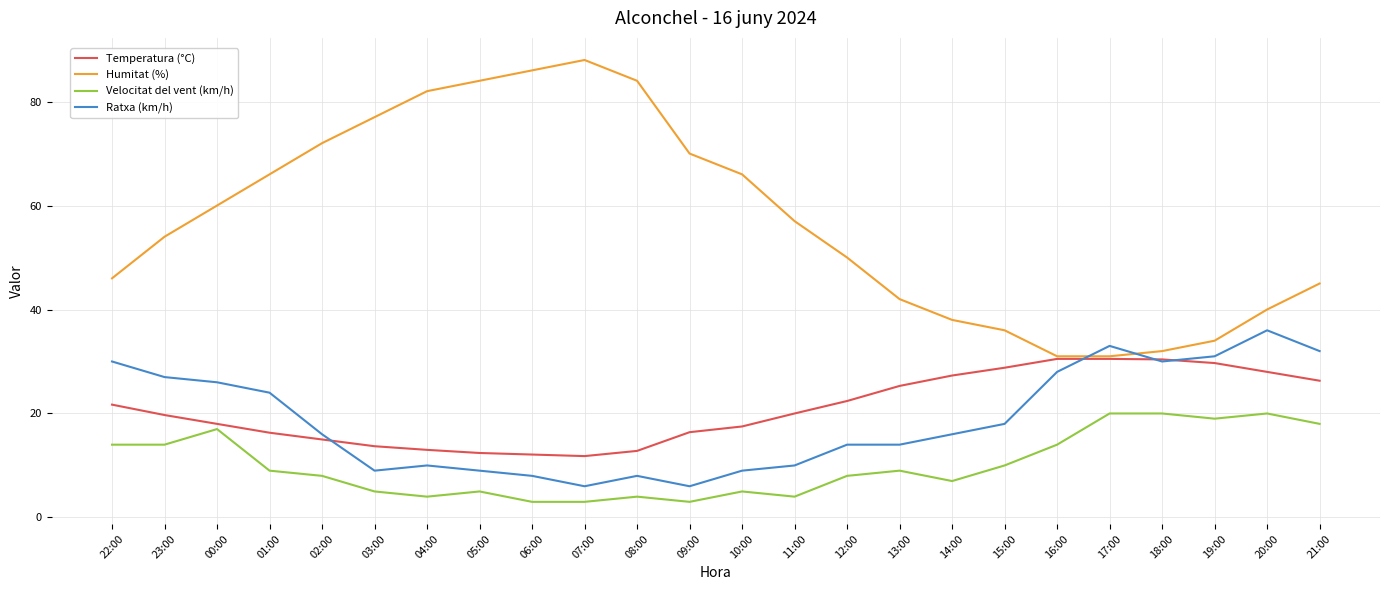

Rank the series at 10:00 from lowest to highest value.

Velocitat del vent (km/h), Ratxa (km/h), Temperatura (°C), Humitat (%)